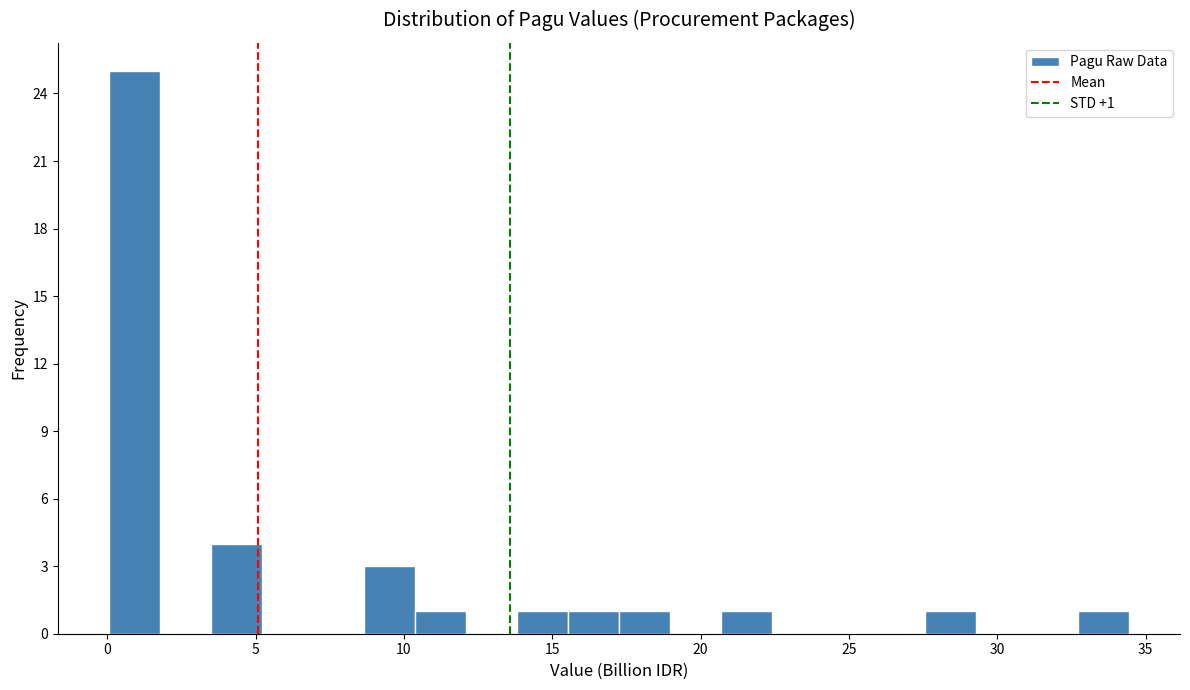

Around what value on the x-axis is the tallest bar? Give the approximate position of its centre, as read against the axis.

1.0